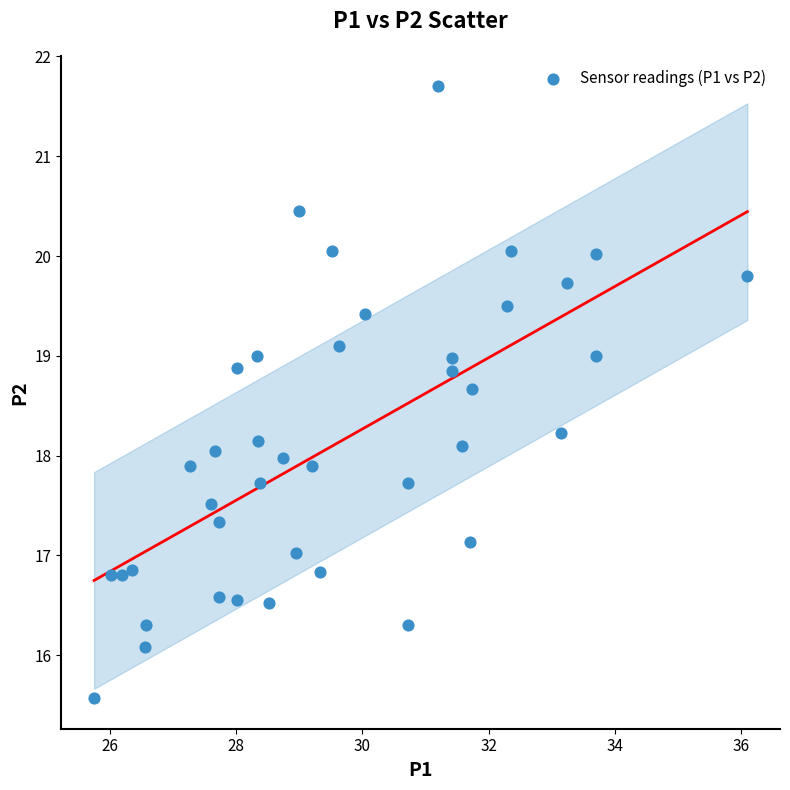

What is the range of Y values (max minus min)?

6.1